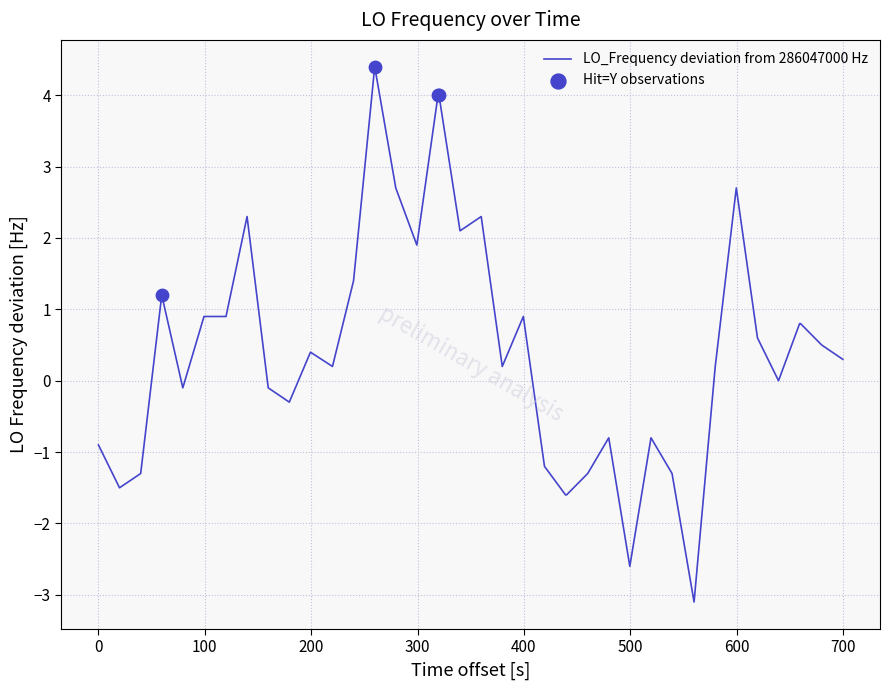

What is the minimum value shown in the chart?

-3.1